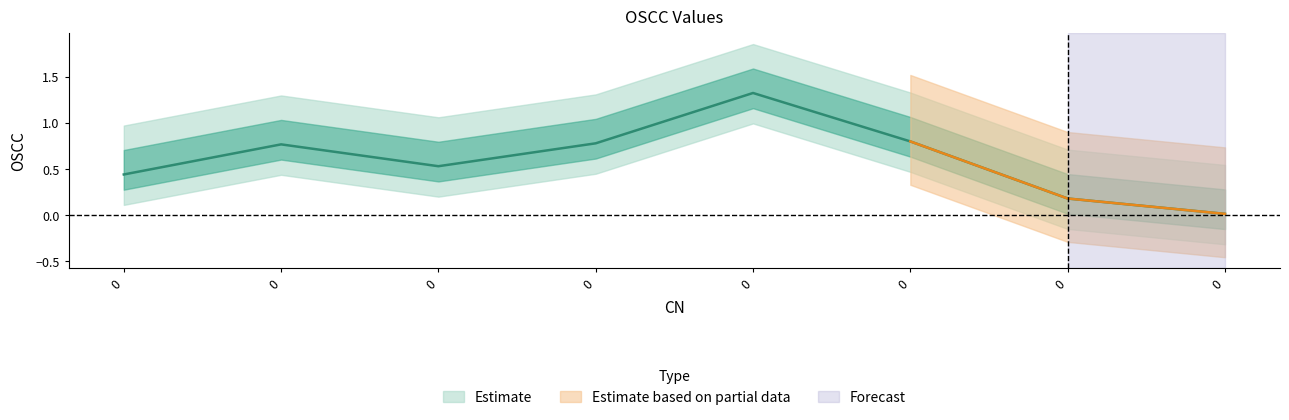

List the labels in order of value, smallest first.

0, 0, 0, 0, 0, 0, 0, 0